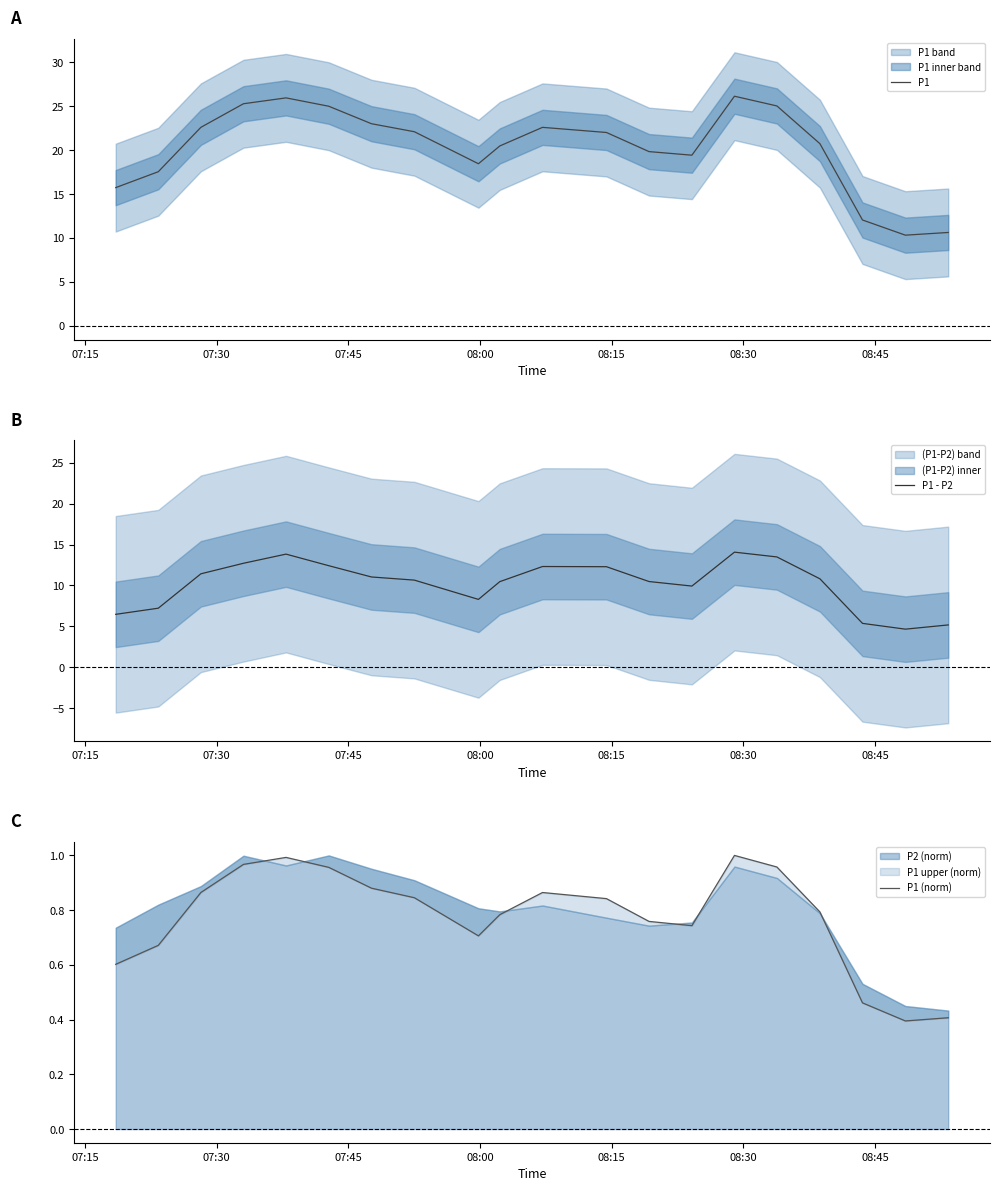

What is the difference between the highest and lowest values at 08:15?

25.0